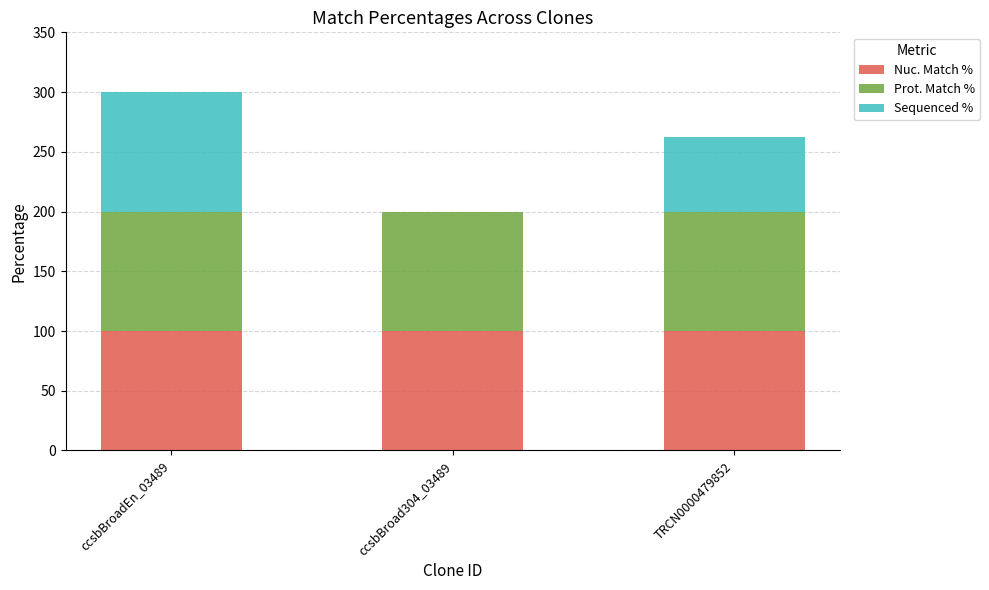

Does the chart contain stacked bars?

Yes